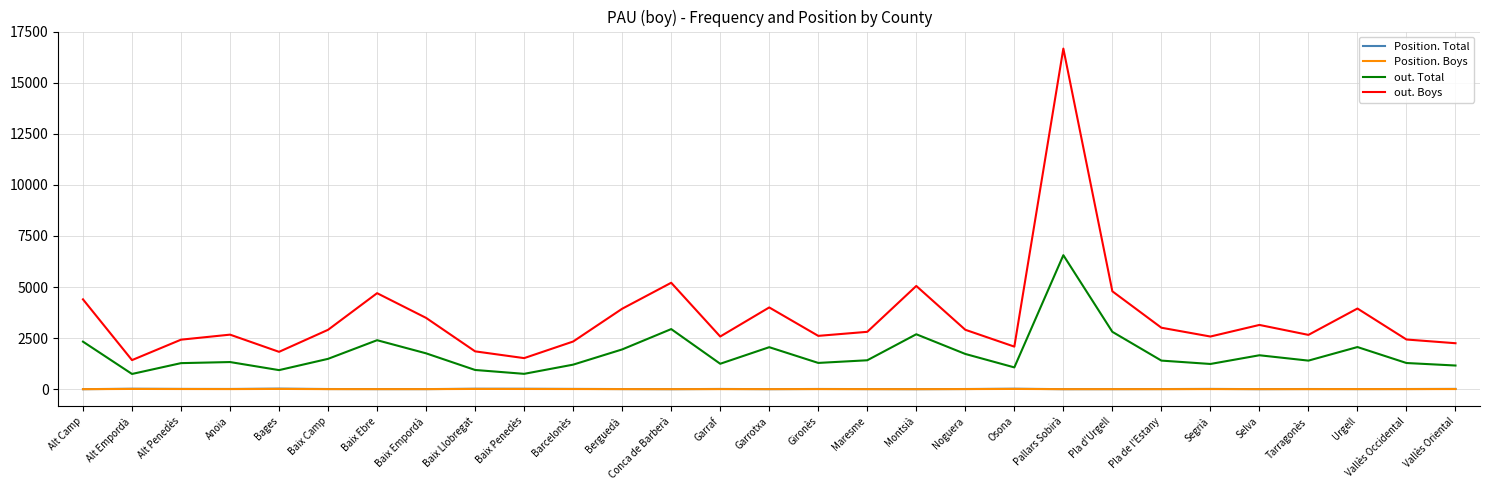

Does the chart display data point markers on the line(s)?

No